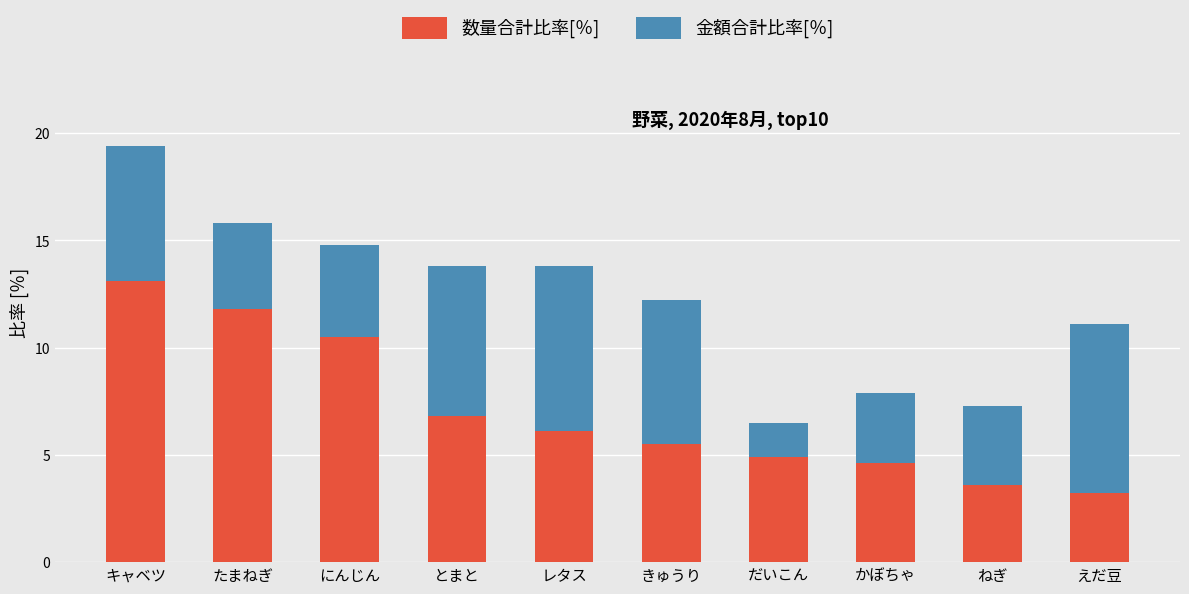

List the labels in order of 数量合計比率[％] value, smallest first.

えだ豆, ねぎ, かぼちゃ, だいこん, きゅうり, レタス, とまと, にんじん, たまねぎ, キャベツ